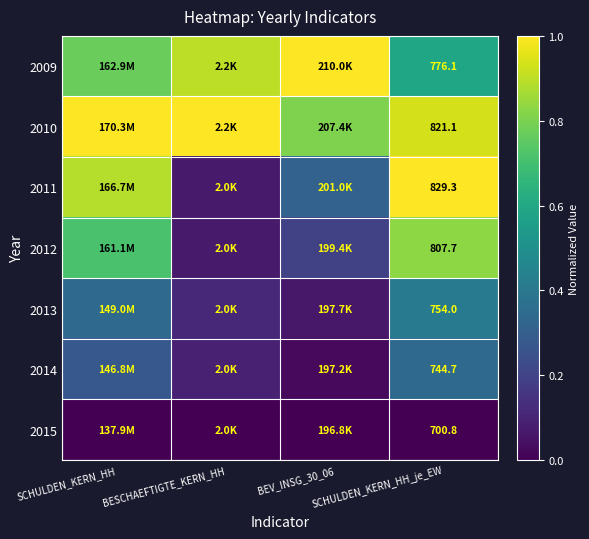

At how many categories does at least one series exceed 0?

4